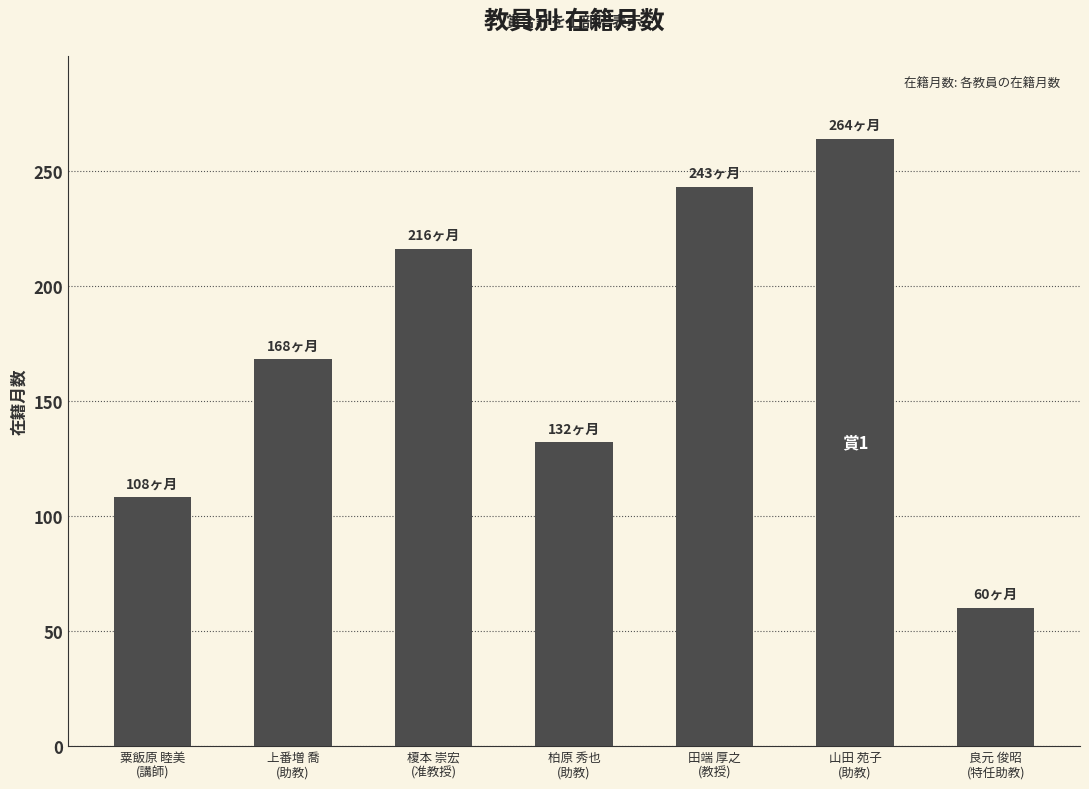

What is the value of the 5th bar from the left?

243